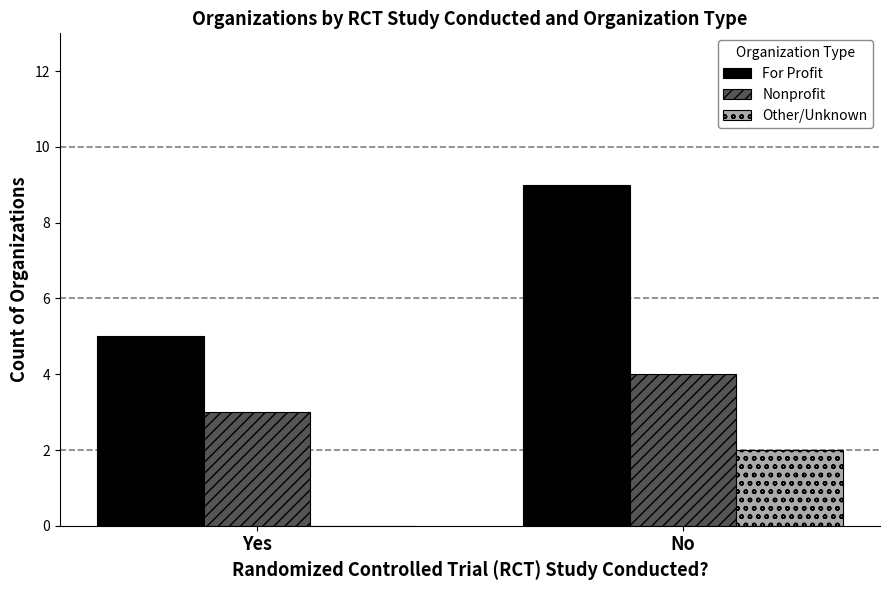

Count the number of categories in the chart.

2